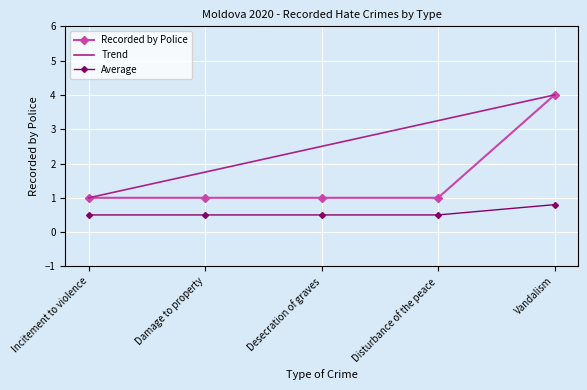

At which category is the sum across all series the highest?

Vandalism